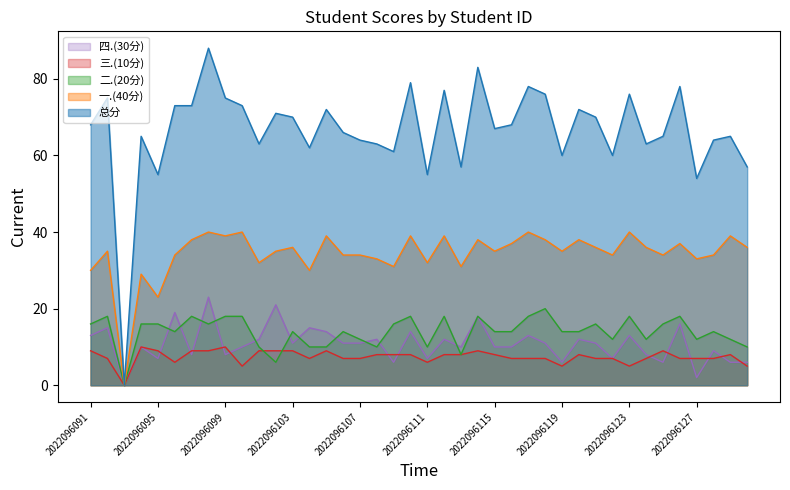

What is the value of the 一.(40分) point at the 2nd from the left?

35